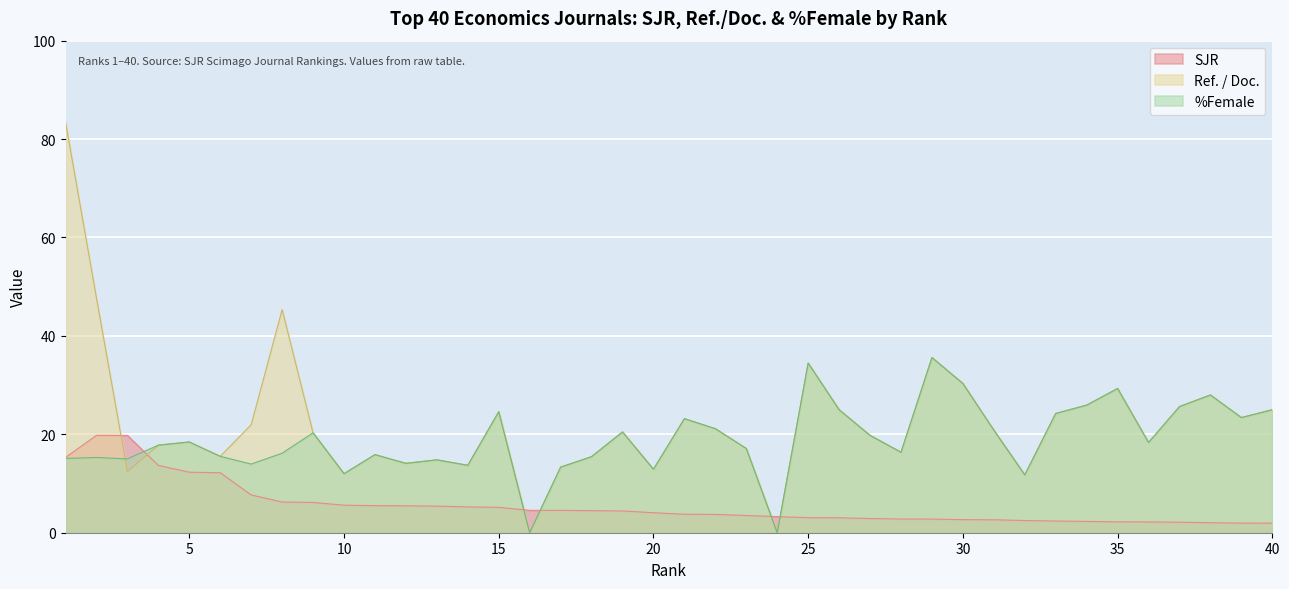

Count the number of data series in this chart.

3